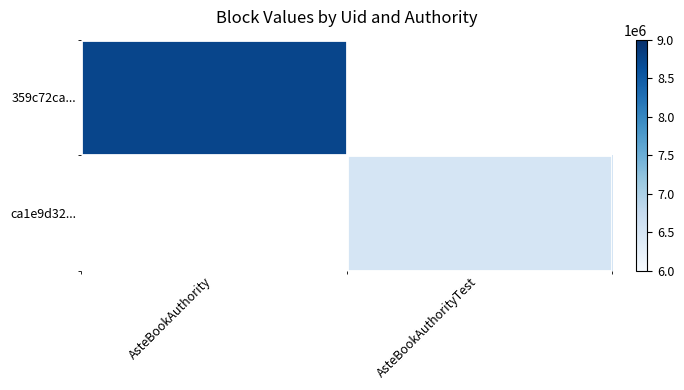

Which series has the widest spread of values?

359c72ca...